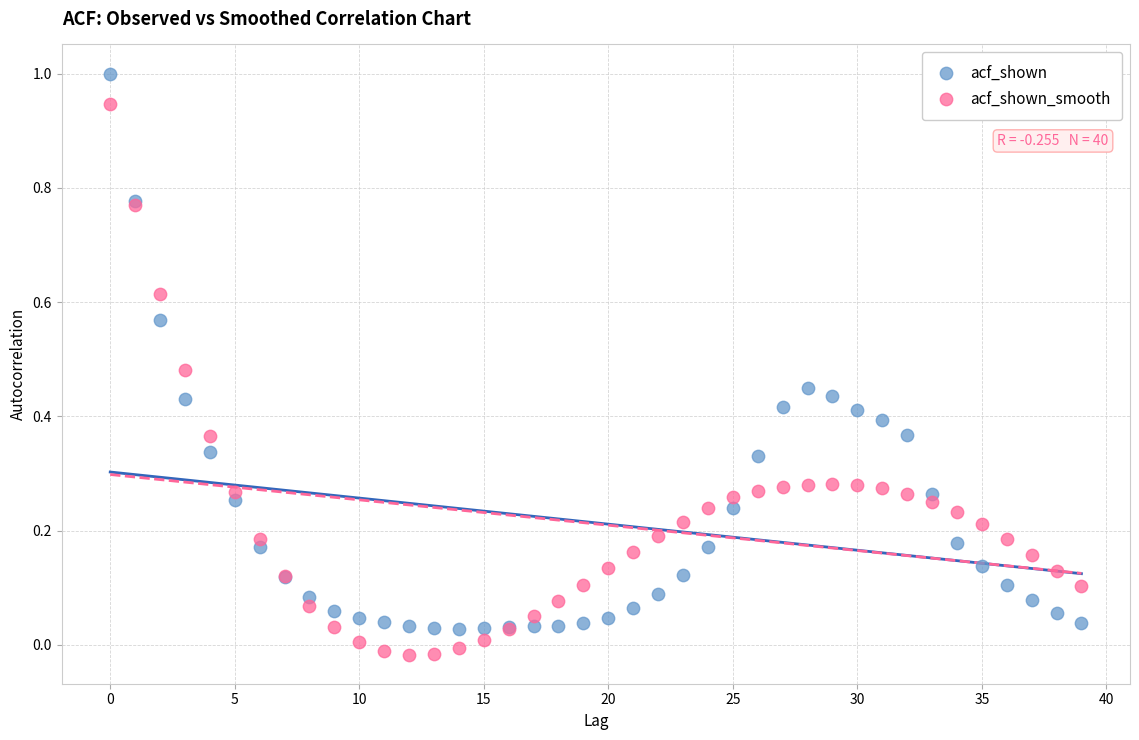

Which series contains the highest Y value?

acf_shown